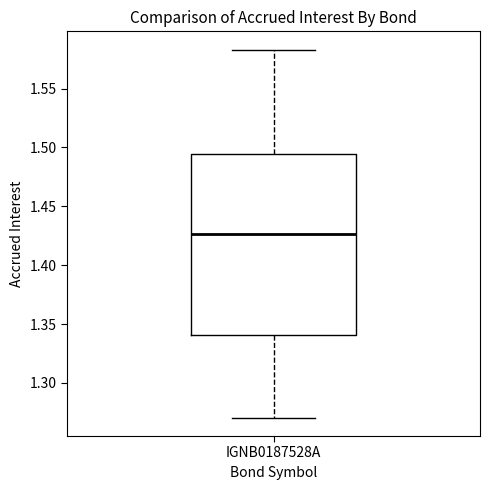

Where is the upper edge of the box for IGNB0187528A on the y-axis? The values are not printed on the chart, so give them approximately, as read against the axis.

1.495